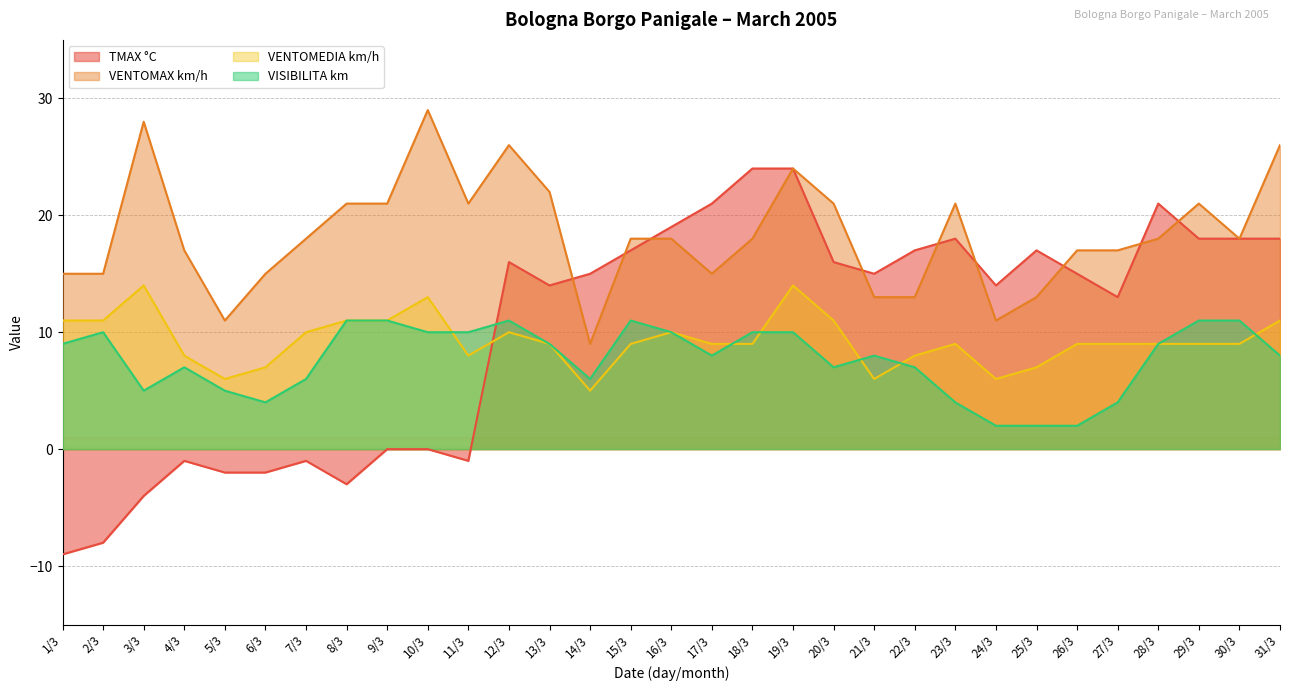

At which label does VENTOMAX km/h first exceed 18?

3/3